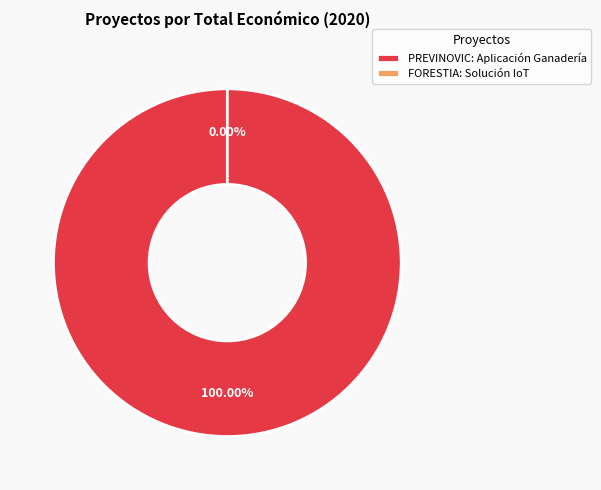

How many slices are in this pie chart?

2